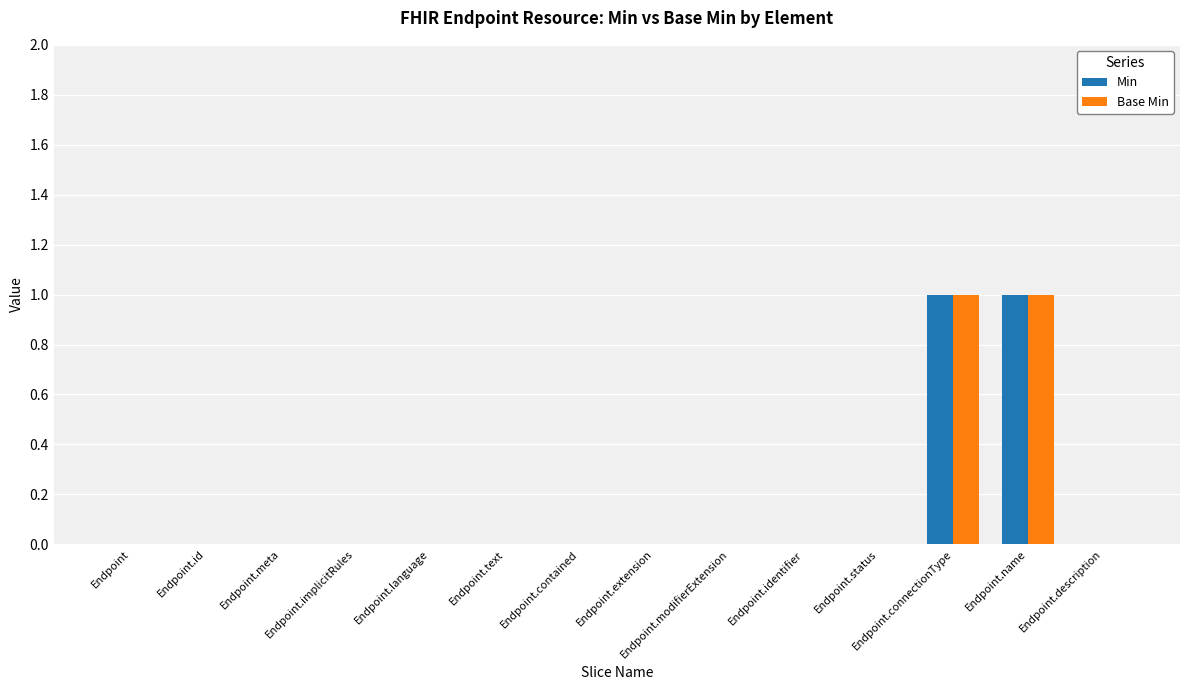

The value of Min at Endpoint.extension is 0. True or false?

True